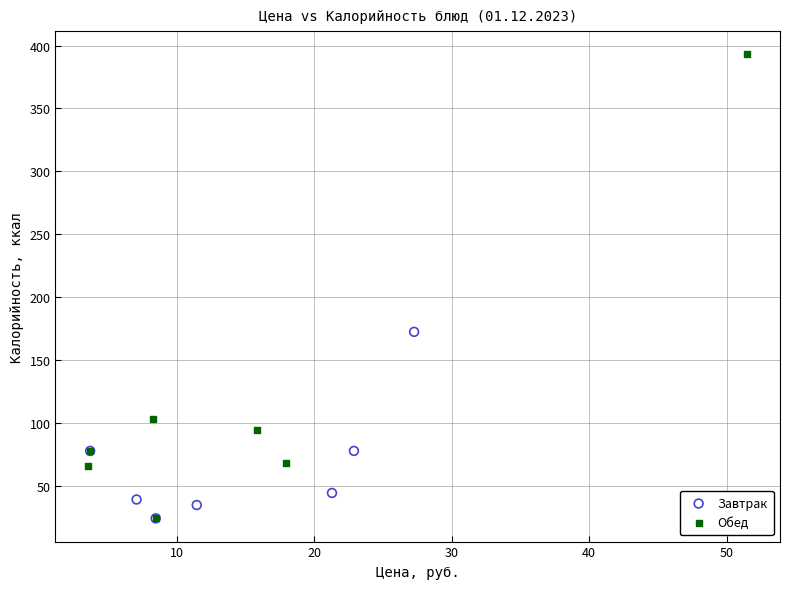

Which series has the largest Y range (max minus min)?

Обед